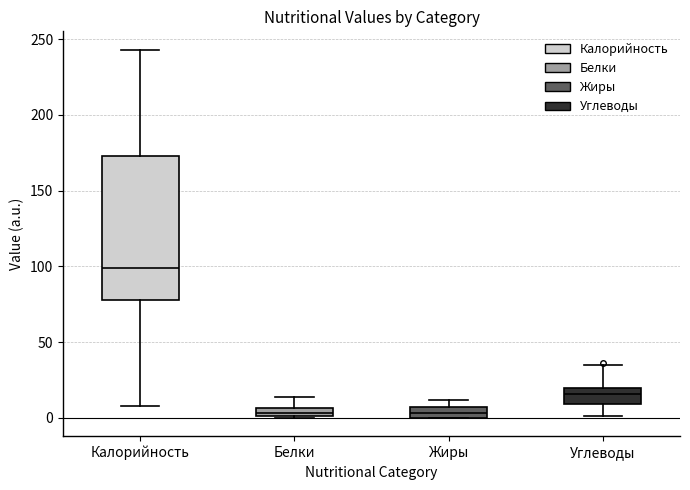

Comparing the boxes themselves (not the whiskers), which one is the tallest?

Калорийность